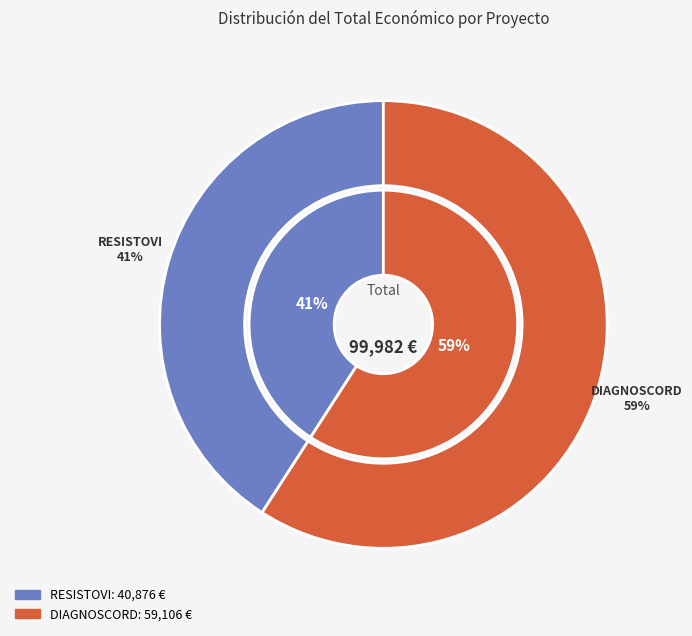

Combined, what portion of the pie is Groupe opérationnel DIAGNOSCORD and Groupe opérationnel RESISTOVI?

100.0%